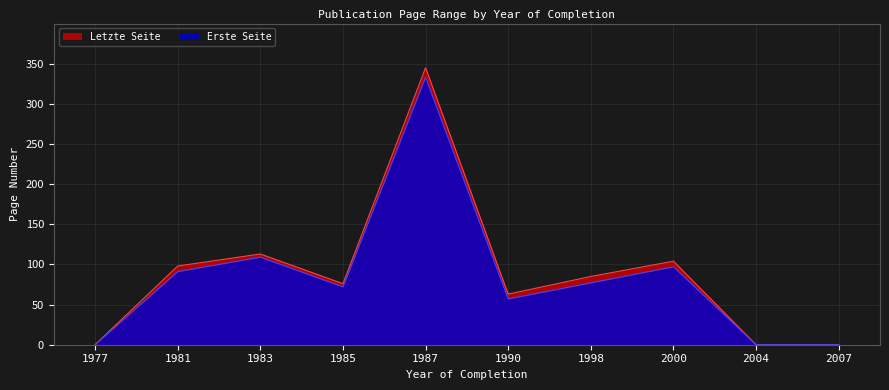

Reading right to left, extract all data points from this chart.

Erste Seite: 2007=0	2004=0	2000=97	1998=77	1990=57	1987=333	1985=72	1983=109	1981=91	1977=0
Letzte Seite: 2007=0	2004=0	2000=104	1998=85	1990=63	1987=345	1985=76	1983=113	1981=98	1977=0